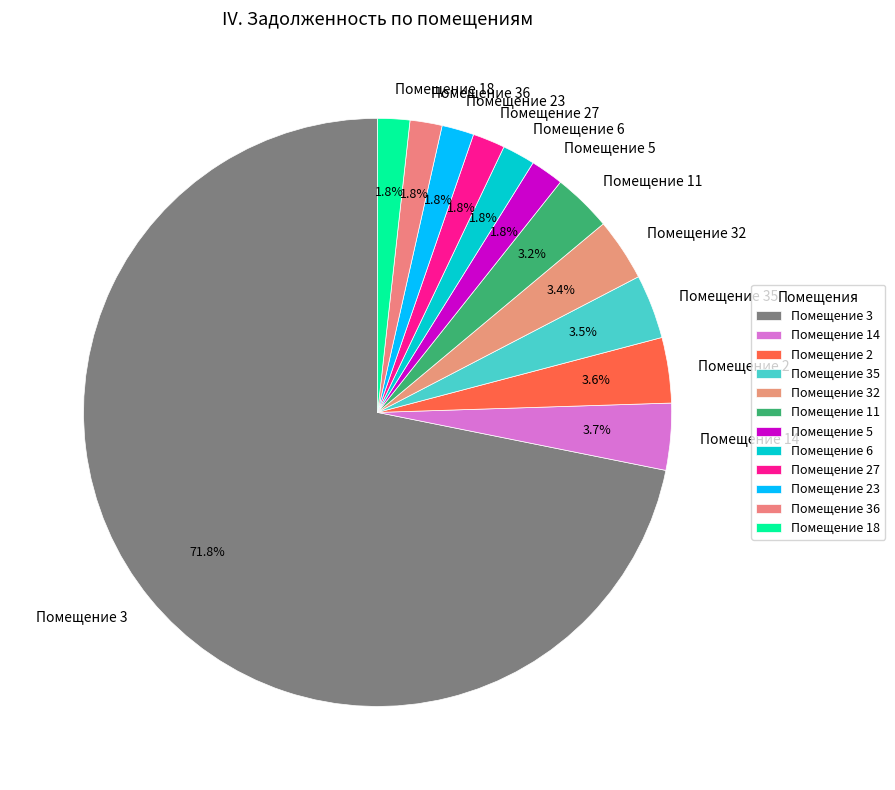

Which category has the biggest portion of the pie?

Помещение 3